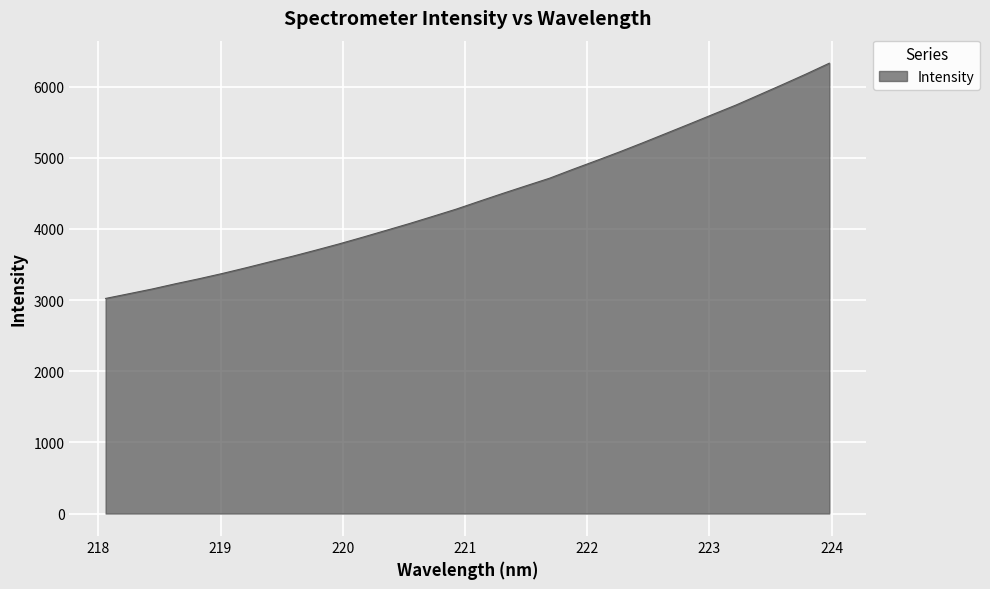

What is the smallest value displayed?

3023.2